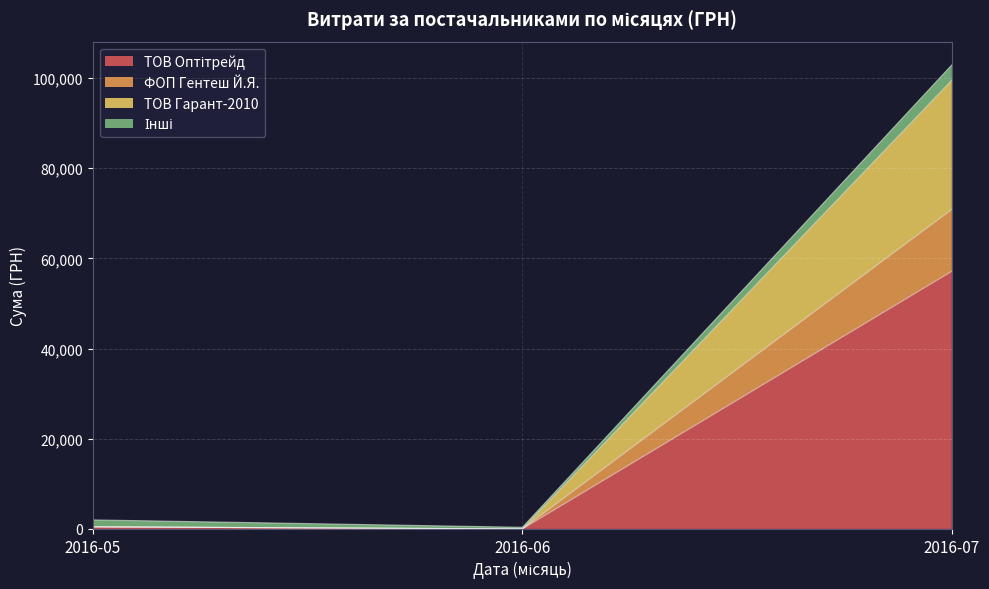

At which category is the sum across all series the highest?

2016-07